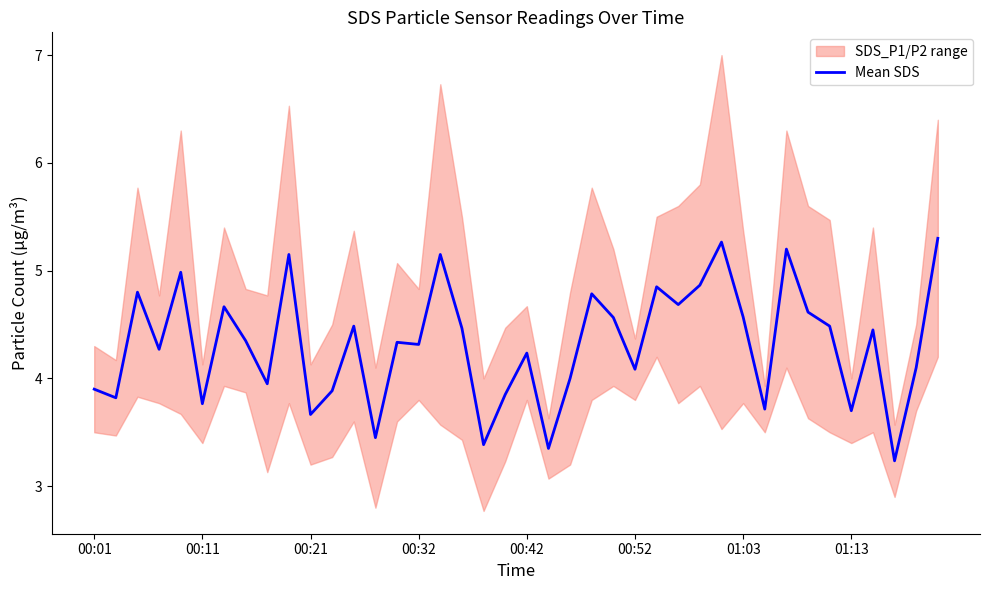

Is it true that the value at 11 is 1.0?

False